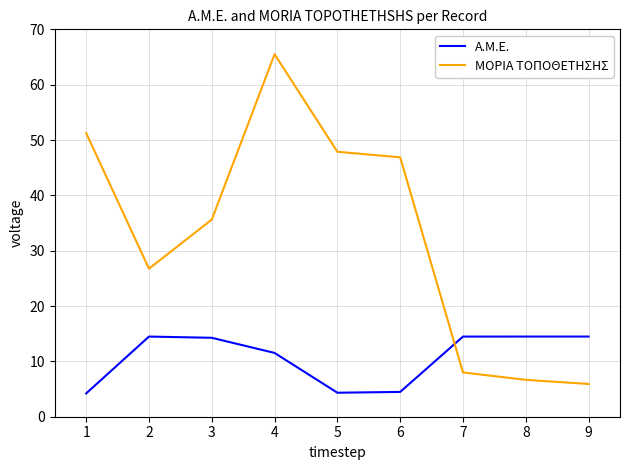

Rank the series by their maximum value, from highest to lowest.

ΜΟΡΙΑ ΤΟΠΟΘΕΤΗΣΗΣ, A.M.E.